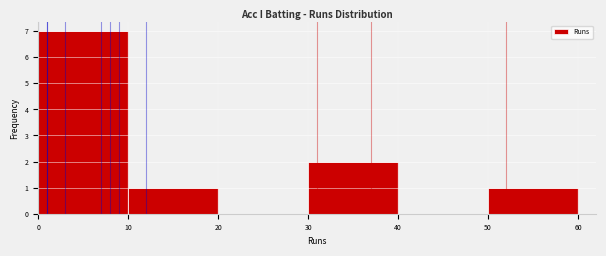

Reading left to right, list every bar in this chart as the range it spans on the x-axis followed by its height. The values are not printed on the chart, so give them approximately, as read against the axis.

0 to 10: 7
10 to 20: 1
20 to 30: 0
30 to 40: 2
40 to 50: 0
50 to 60: 1